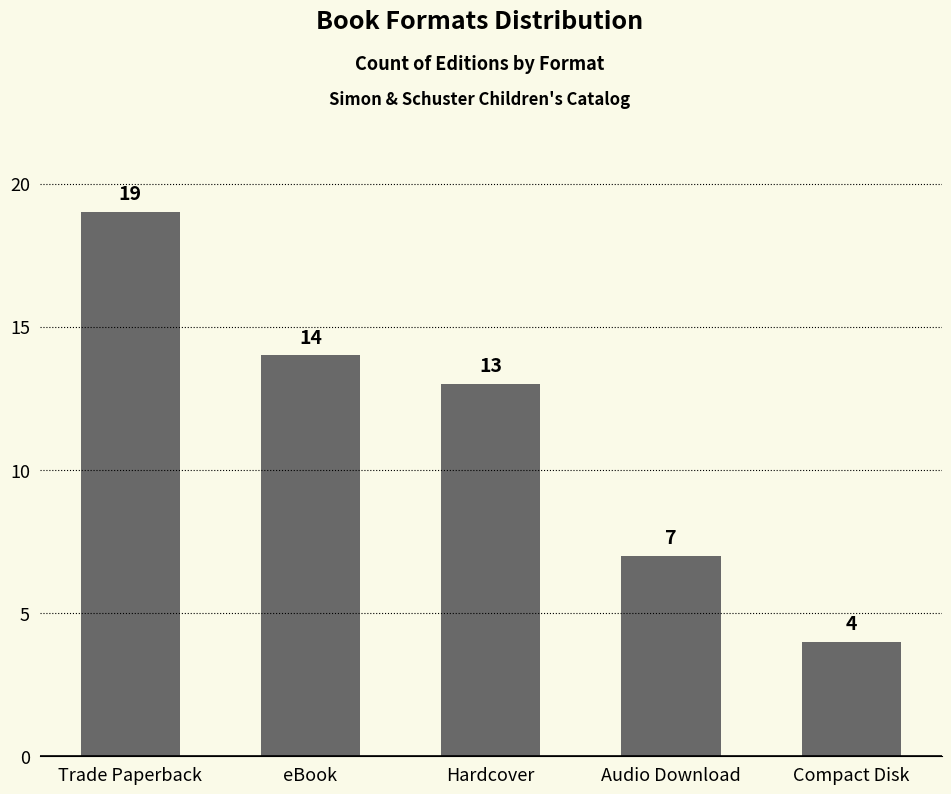

Where does the data first go above 13?

Trade Paperback